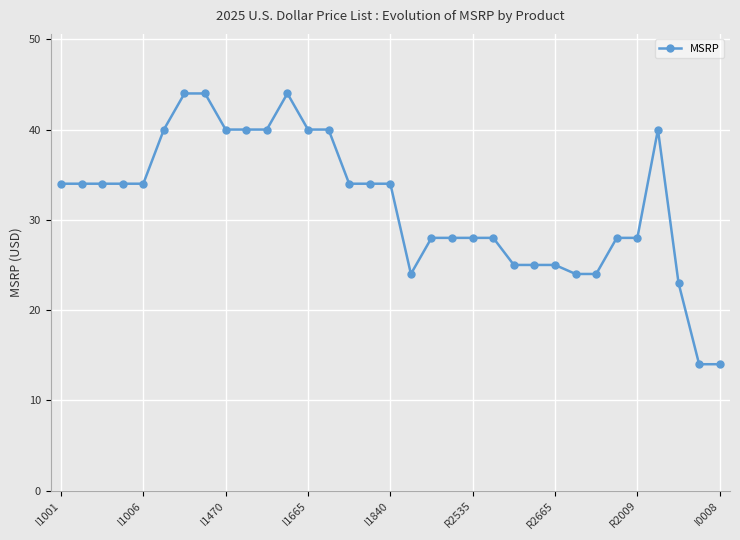

Reading left to right, list all the values displayed in this chart.

34	34	34	34	34	40	44	44	40	40	40	44	40	40	34	34	34	24	28	28	28	28	25	25	25	24	24	28	28	40	23	14	14